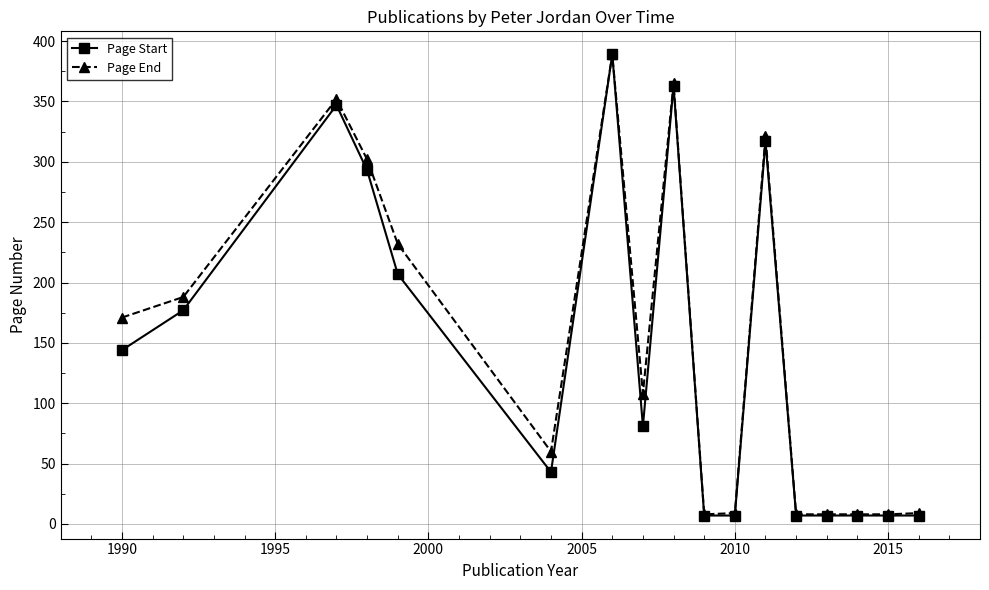

What is the greatest value displayed?

389